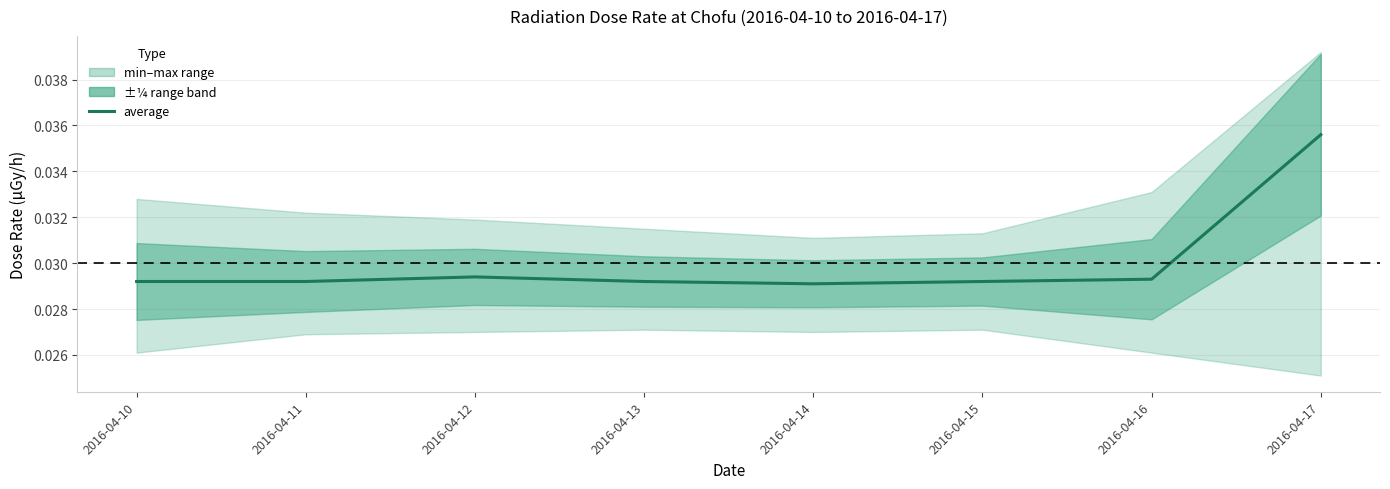

Which label corresponds to the smallest value in the chart?

2016-04-14